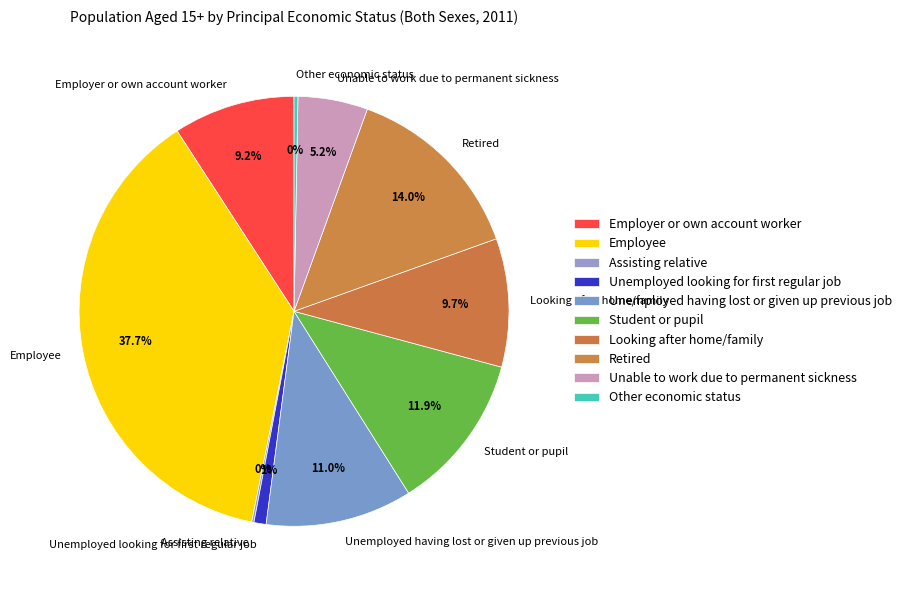

Which has a higher value, Retired or Employee?

Employee